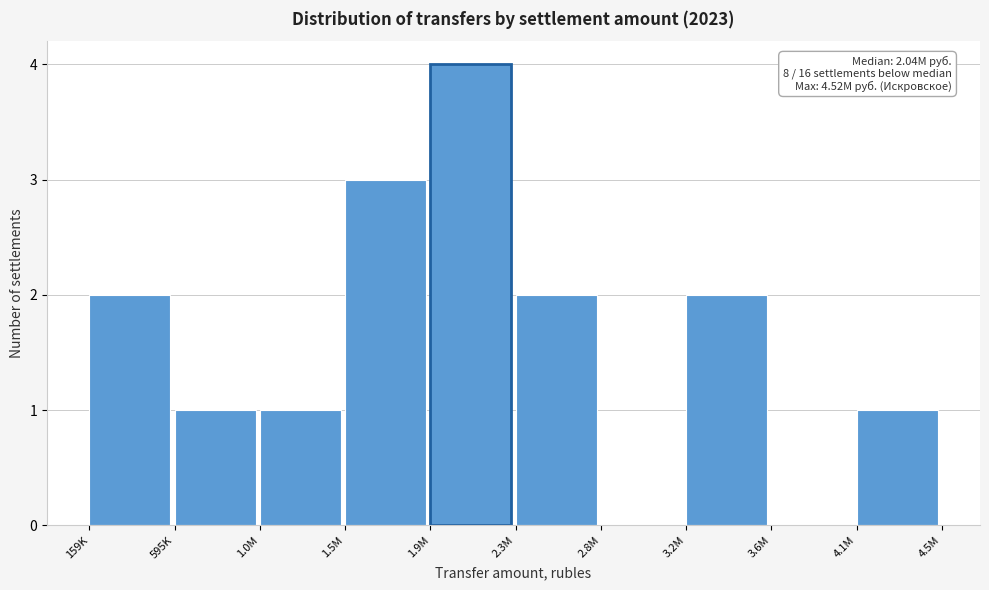

Reading left to right, extract all data points from this chart.

159K=2	595K=1	1.0M=1	1.5M=3	1.9M=4	2.3M=2	2.8M=0	3.2M=2	3.6M=0	4.1M=1